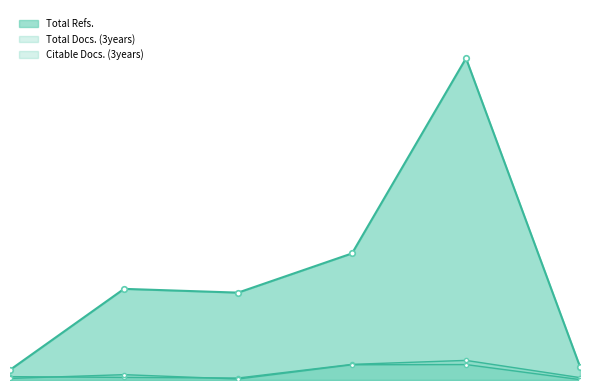

The value of Total Docs. (3years) at 6 is 17. True or false?

False